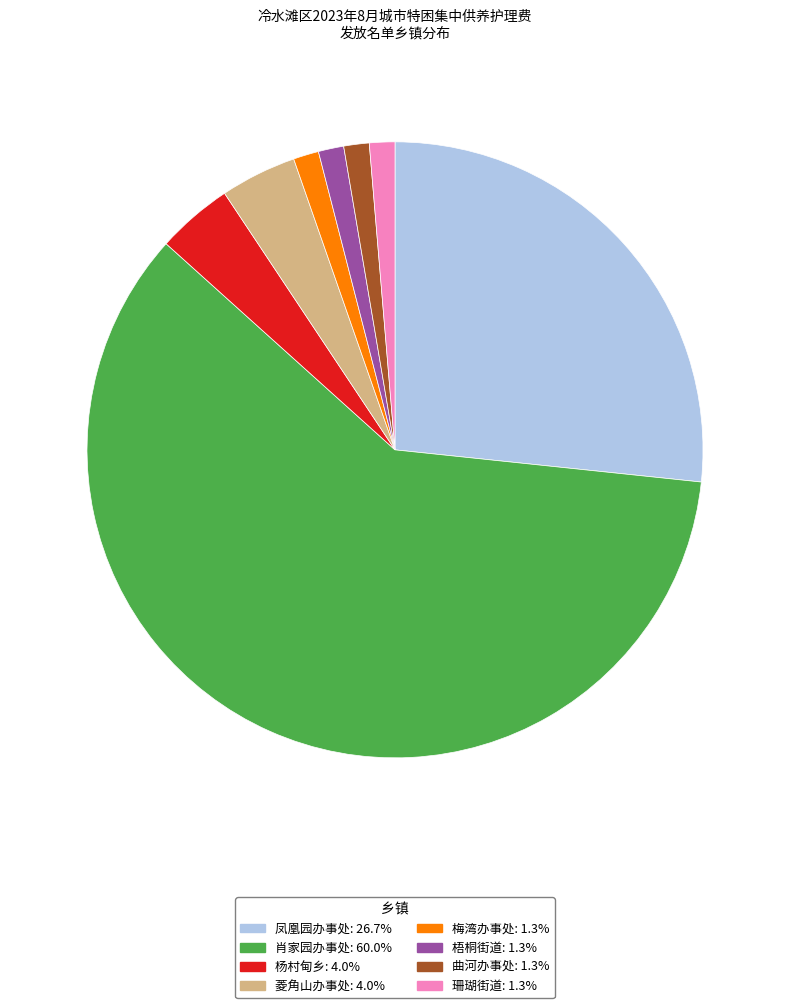

Is there any slice that represents more than half of the pie?

Yes